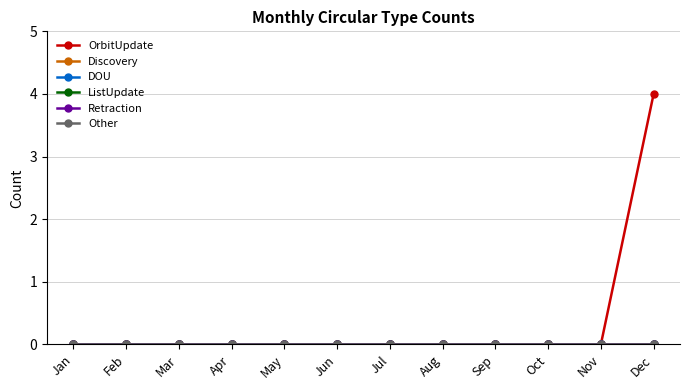

At how many categories does at least one series exceed 0?

1